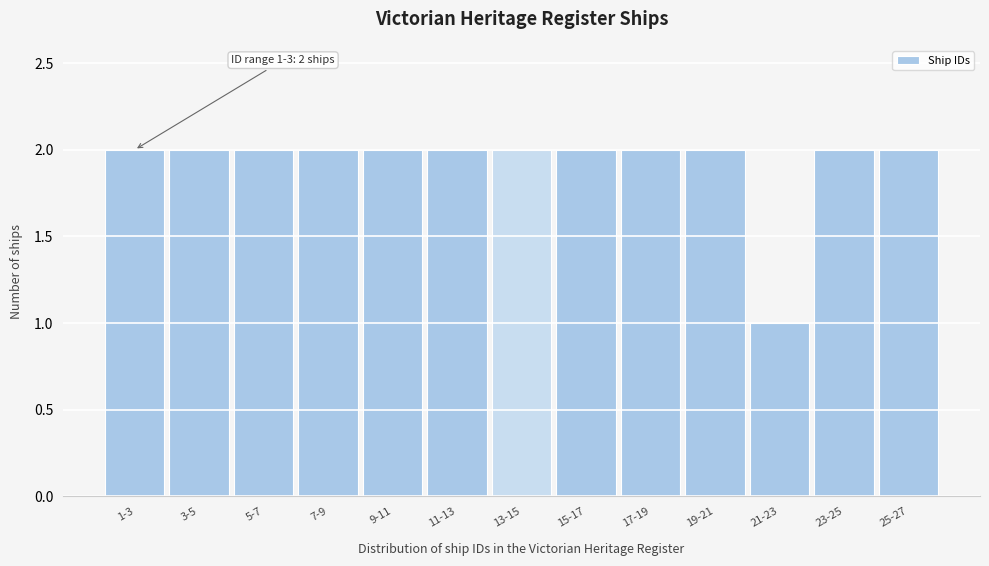

Reading right to left, what are all the values shown in this chart?

25-27=2	23-25=2	21-23=1	19-21=2	17-19=2	15-17=2	13-15=2	11-13=2	9-11=2	7-9=2	5-7=2	3-5=2	1-3=2